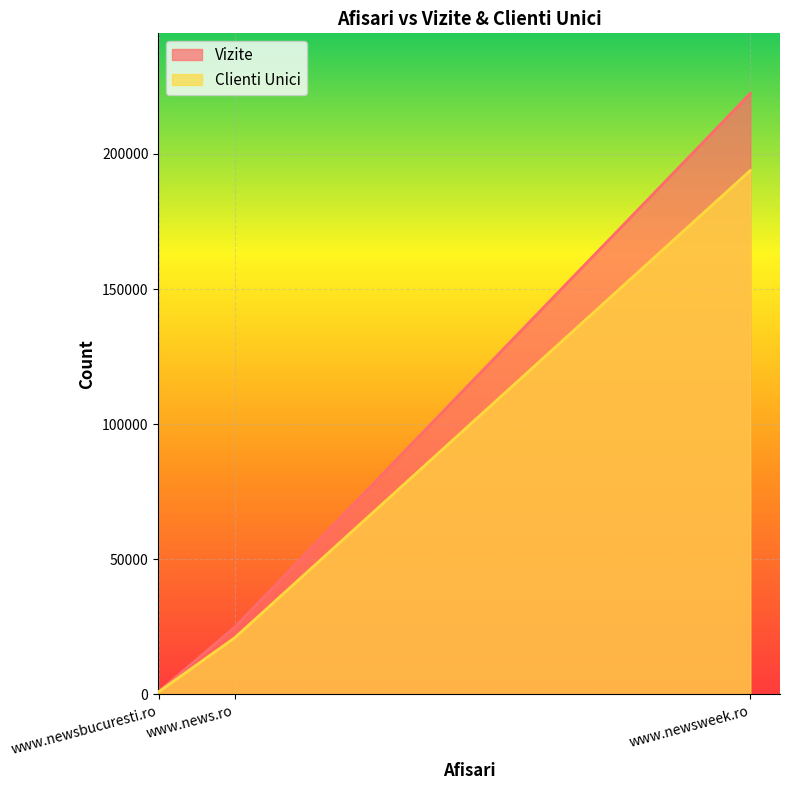

What is the sum of the Vizite values at www.newsweek.ro and www.newsbucuresti.ro?

223389